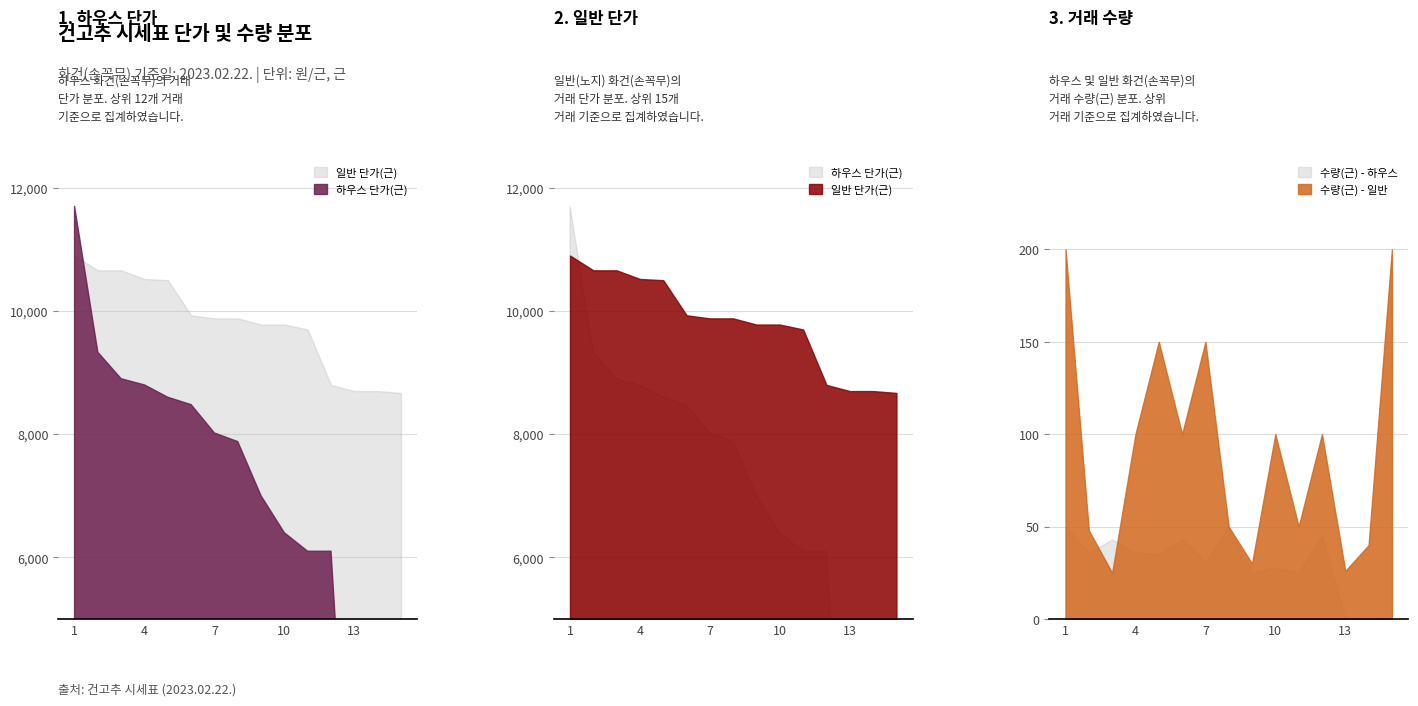

What is the value of the 단가(근) - 하우스 point at the 2nd from the left?

9330